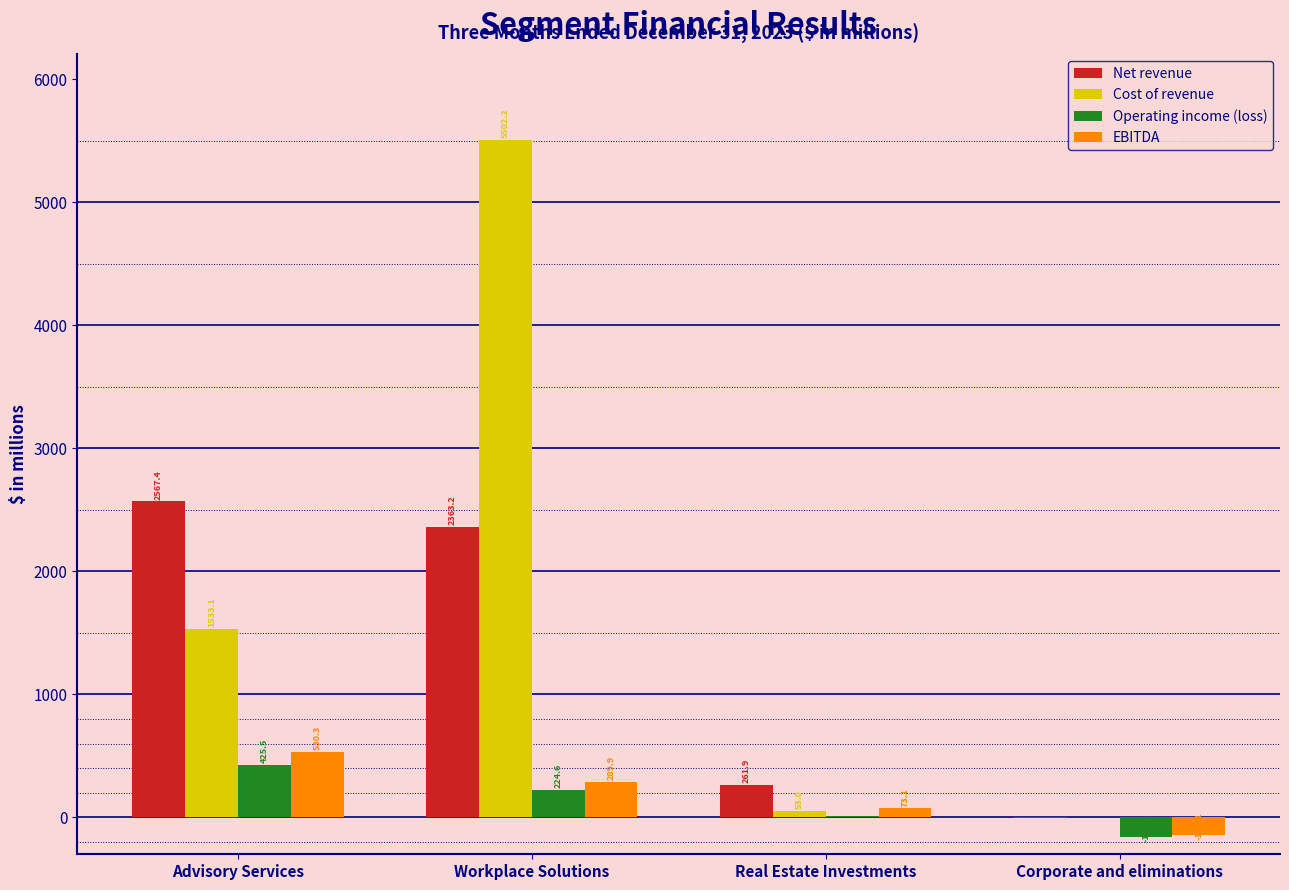

Reading right to left, list all the values displayed in this chart.

Net revenue: Corporate and eliminations=-5.5	Real Estate Investments=261.9	Workplace Solutions=2363.2	Advisory Services=2567.4
Cost of revenue: Corporate and eliminations=4.4	Real Estate Investments=53.0	Workplace Solutions=5502.2	Advisory Services=1533.1
Operating income (loss): Corporate and eliminations=-159.6	Real Estate Investments=13.7	Workplace Solutions=224.6	Advisory Services=425.5
EBITDA: Corporate and eliminations=-142.1	Real Estate Investments=73.1	Workplace Solutions=289.9	Advisory Services=530.3